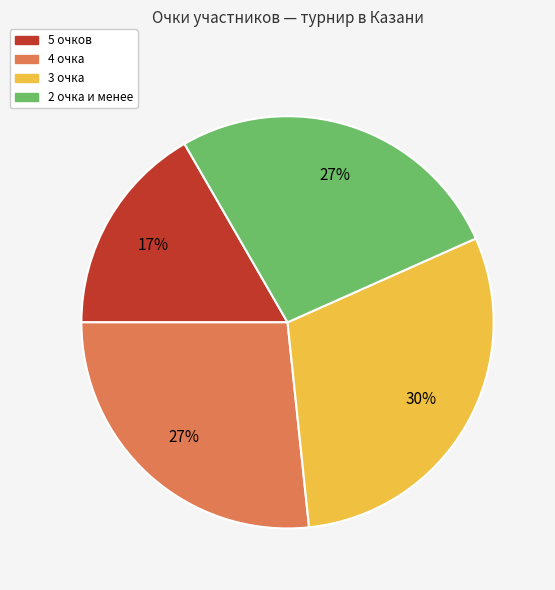

Is there a majority slice in this chart?

No